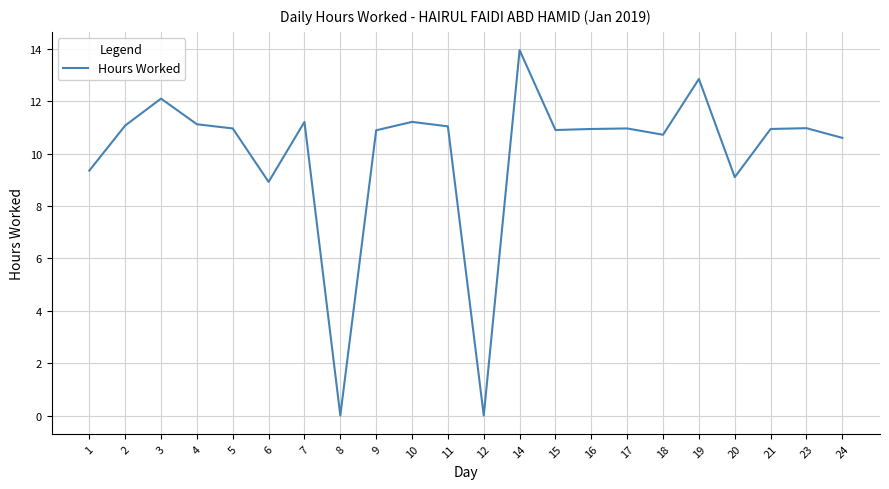

What value does the data have at 7?

11.2